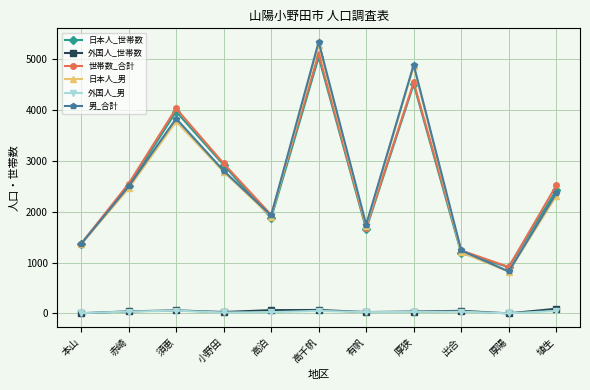

How many interior local valleys does the 日本人_男 series have?

3